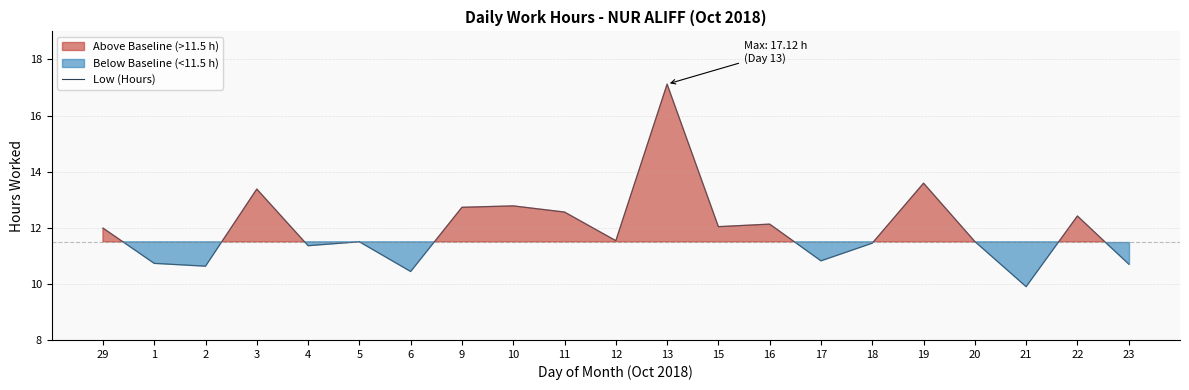

List the labels in order of value, smallest first.

21, 6, 2, 23, 1, 17, 4, 18, 5, 20, 12, 29, 15, 16, 22, 11, 9, 10, 3, 19, 13